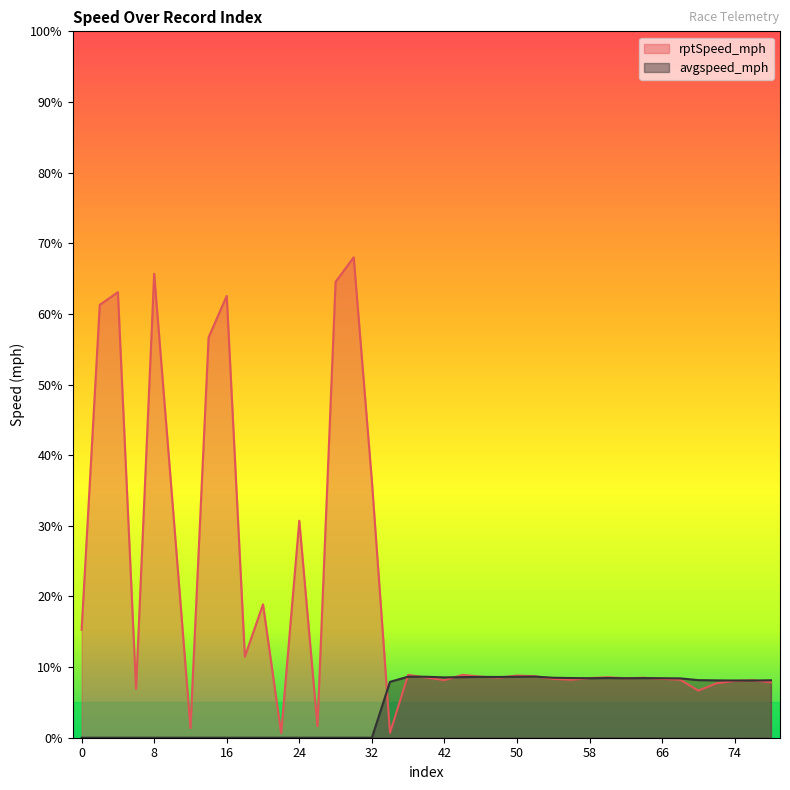

In avgspeed_mph, how many points are lower than both neighbors (excluding endpoints)?

4